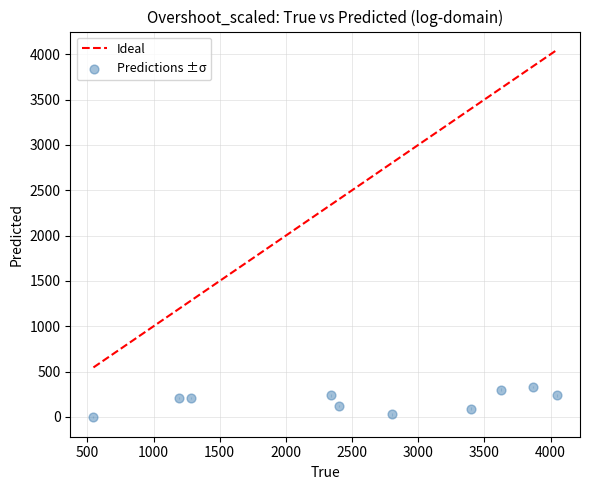

What is the average Y value?

177